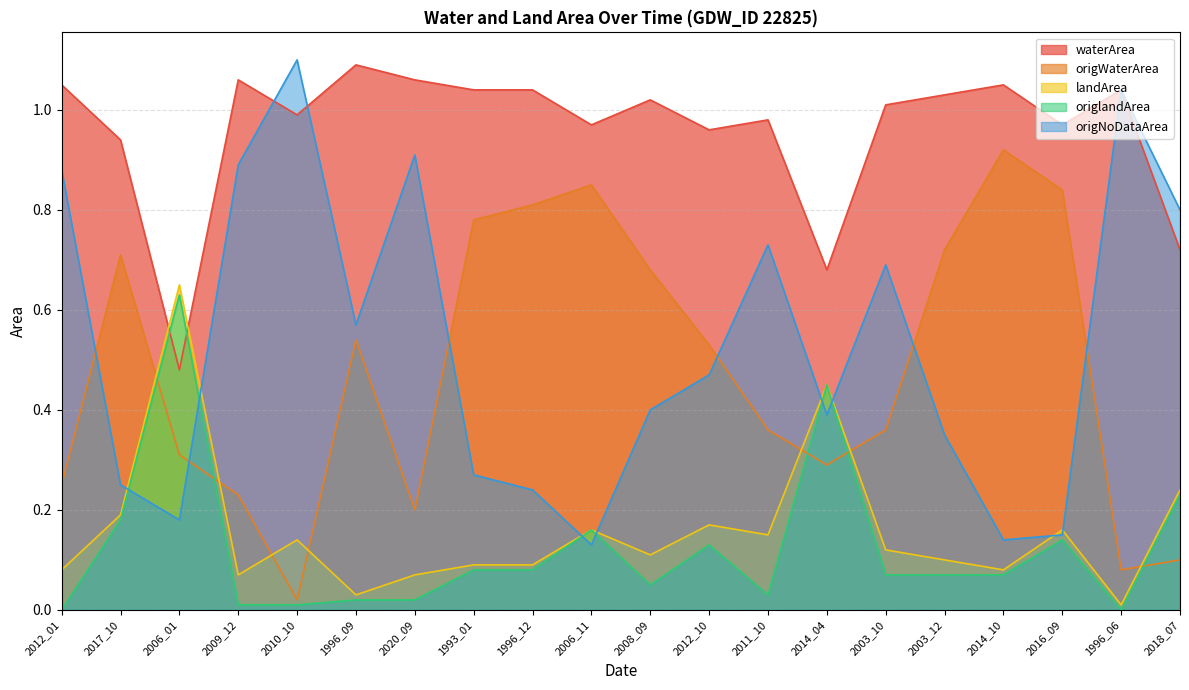

Is it true that origNoDataArea equals 0.4 at 2014_04?

True